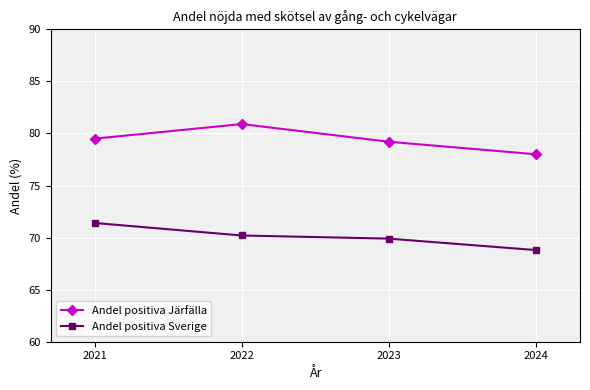

What is the spread (max minus min) of values at 2023?

9.3